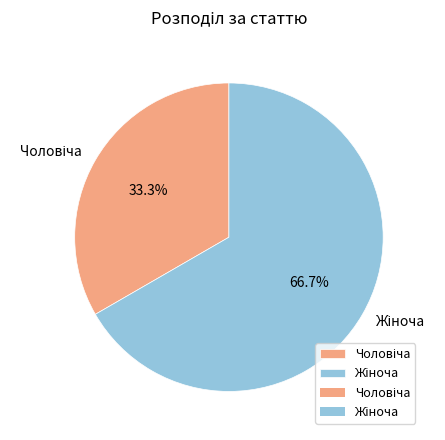

How many segments does this pie chart have?

2